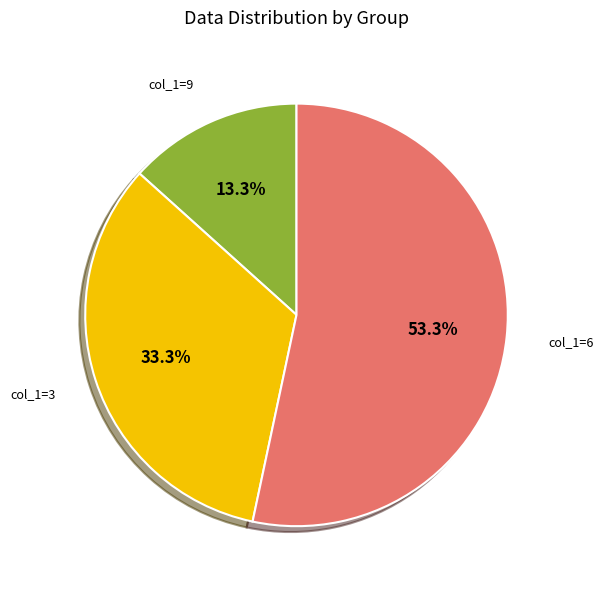

Is there a majority slice in this chart?

Yes